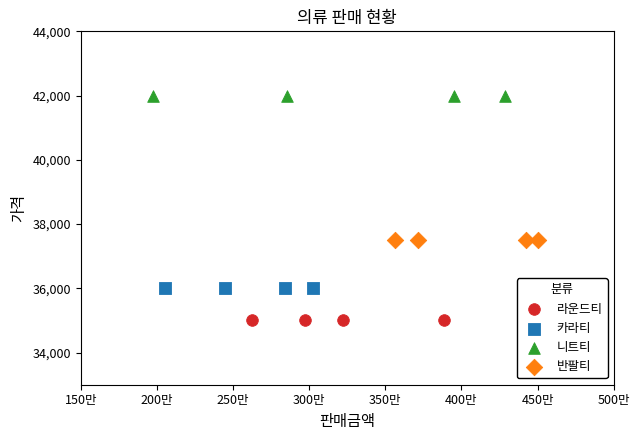

Which series reaches the maximum Y coordinate?

니트티